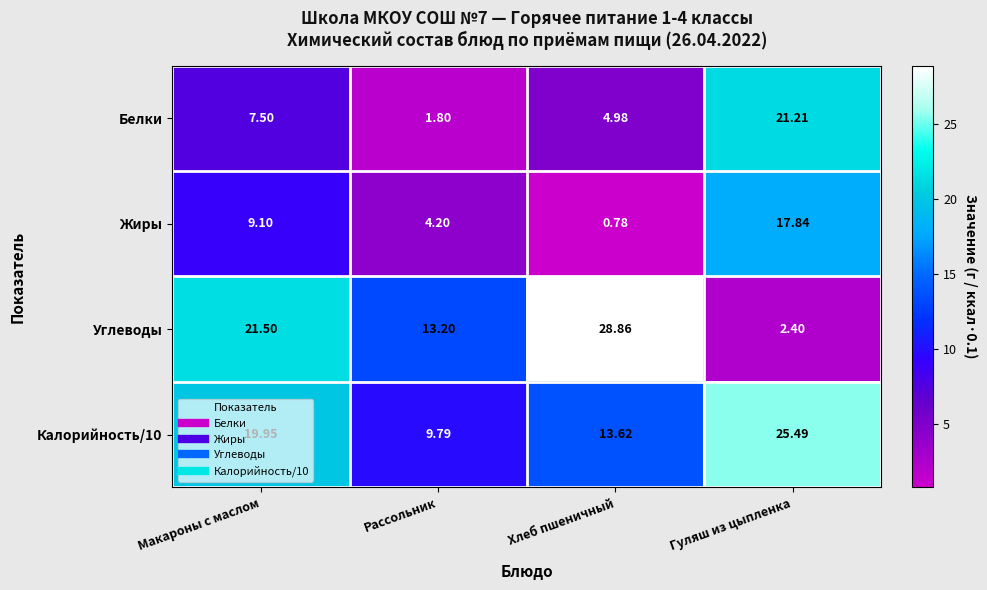

Count the number of data series in this chart.

4